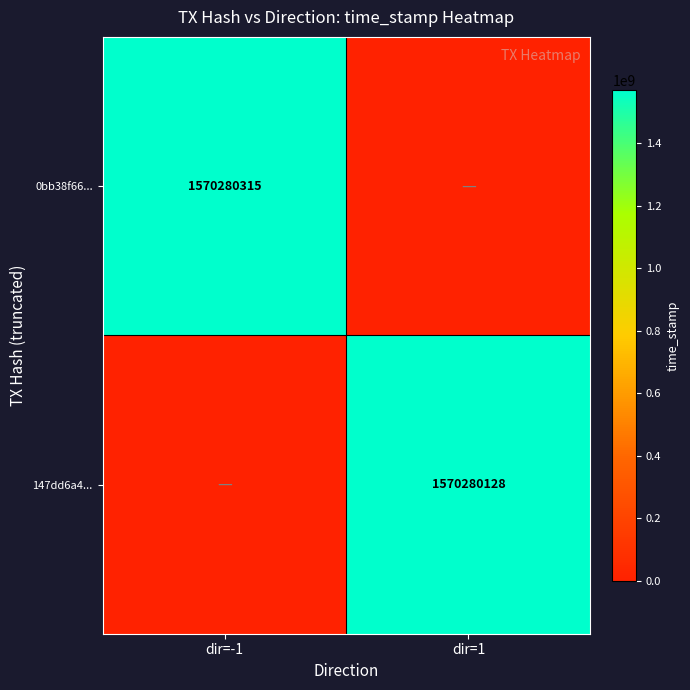

Is it true that 147dd6a4... equals 1570280128 at dir=1?

True